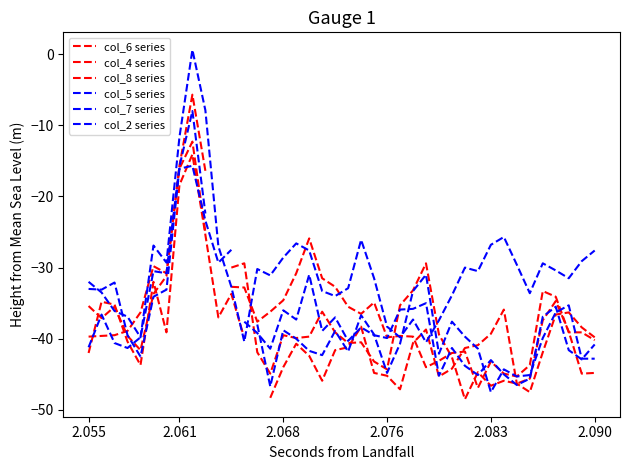

How many distinct data groups are displayed?

6